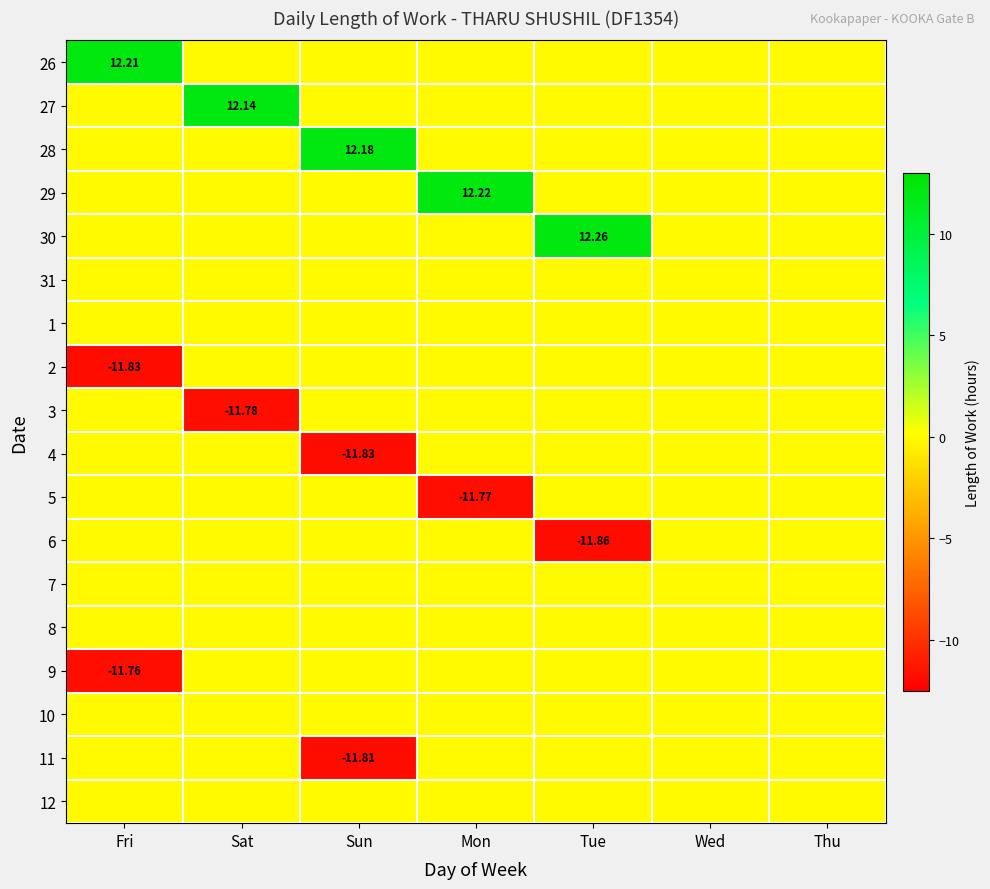

The value of 5 at Sat is 0.0. True or false?

True